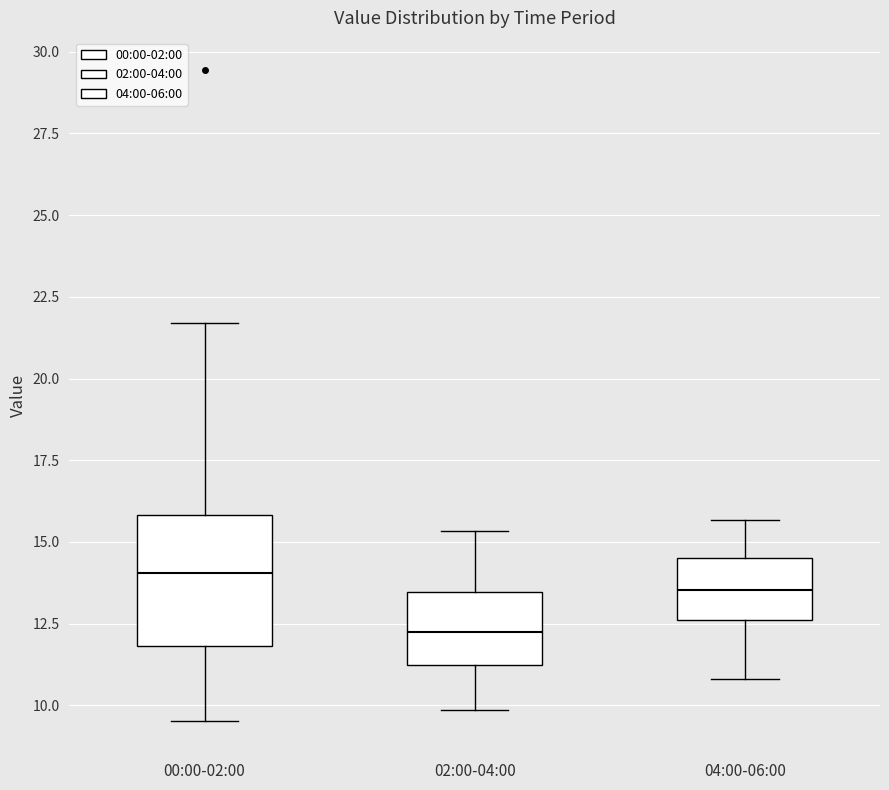

Reading left to right, read every box against the y-axis: the position of its median line, the range the box covers, and the ends of its whiskers. The values are not printed on the chart, so give them approximately, as read against the axis.

00:00-02:00: median 14.0, box 12.0 to 16.0, whiskers 9.5 to 21.5
02:00-04:00: median 12.5, box 11.0 to 13.5, whiskers 10.0 to 15.5
04:00-06:00: median 13.5, box 12.5 to 14.5, whiskers 11.0 to 15.5